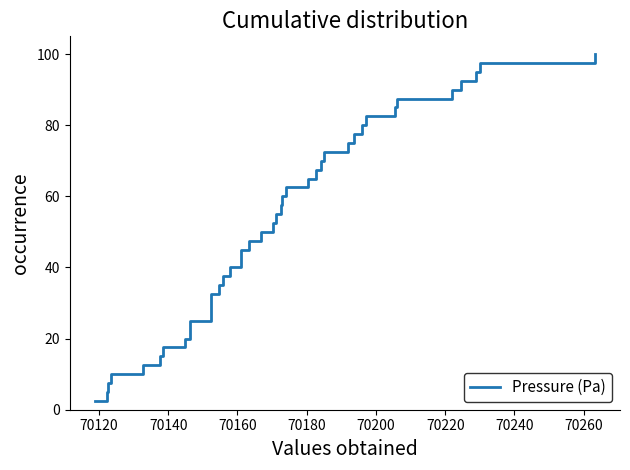

What is the minimum value shown in the chart?

2.5